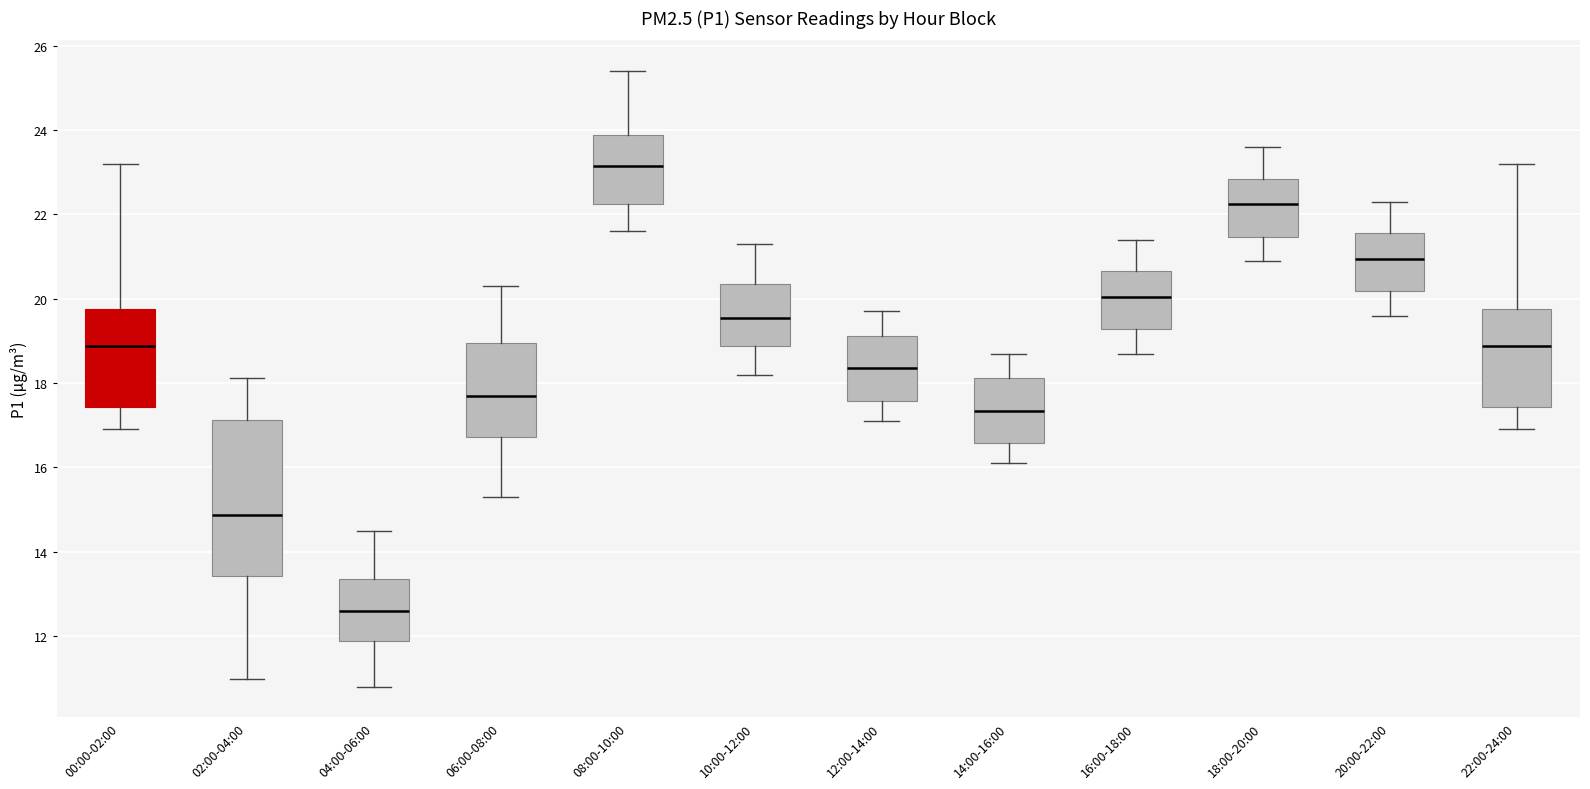

Reading left to right, transcribe this box plot: for each box, give where its median line is, the range the box spans, and where its two whiskers end, as read against the y-axis. The values are not printed on the chart, so give them approximately, as read against the axis.

00:00-02:00: median 18.8, box 17.4 to 19.8, whiskers 17.0 to 23.2
02:00-04:00: median 14.8, box 13.4 to 17.2, whiskers 11.0 to 18.2
04:00-06:00: median 12.6, box 11.8 to 13.4, whiskers 10.8 to 14.6
06:00-08:00: median 17.8, box 16.8 to 19.0, whiskers 15.4 to 20.4
08:00-10:00: median 23.2, box 22.2 to 23.8, whiskers 21.6 to 25.4
10:00-12:00: median 19.6, box 18.8 to 20.4, whiskers 18.2 to 21.4
12:00-14:00: median 18.4, box 17.6 to 19.2, whiskers 17.2 to 19.8
14:00-16:00: median 17.4, box 16.6 to 18.2, whiskers 16.2 to 18.8
16:00-18:00: median 20.0, box 19.2 to 20.6, whiskers 18.8 to 21.4
18:00-20:00: median 22.2, box 21.4 to 22.8, whiskers 21.0 to 23.6
20:00-22:00: median 21.0, box 20.2 to 21.6, whiskers 19.6 to 22.4
22:00-24:00: median 18.8, box 17.4 to 19.8, whiskers 17.0 to 23.2